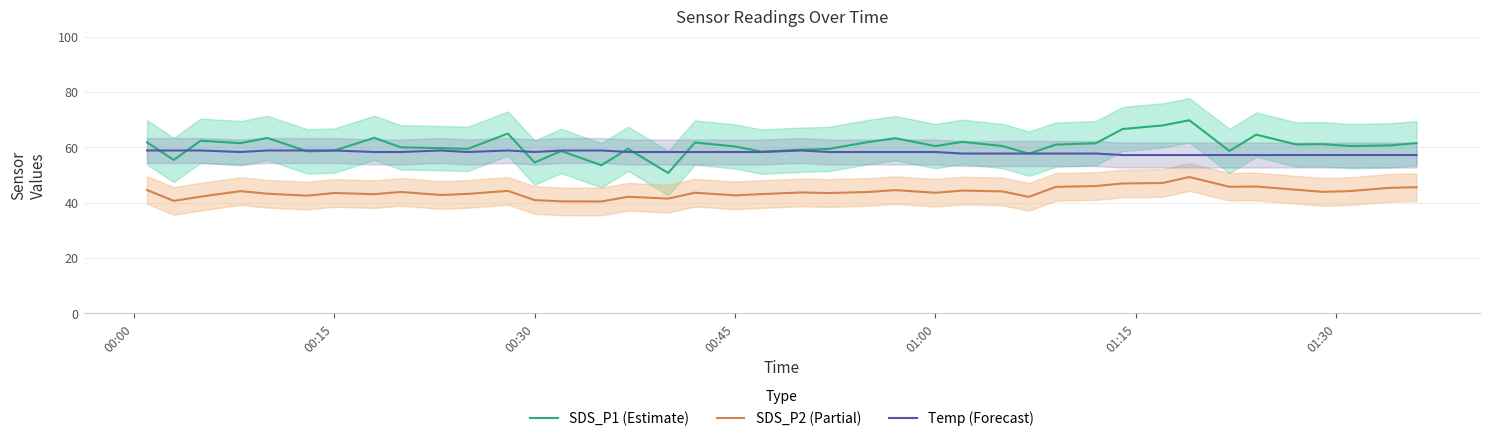

List the series in order of their overall mean, highest first.

SDS_P1 (Estimate), Temp (Forecast), SDS_P2 (Partial)